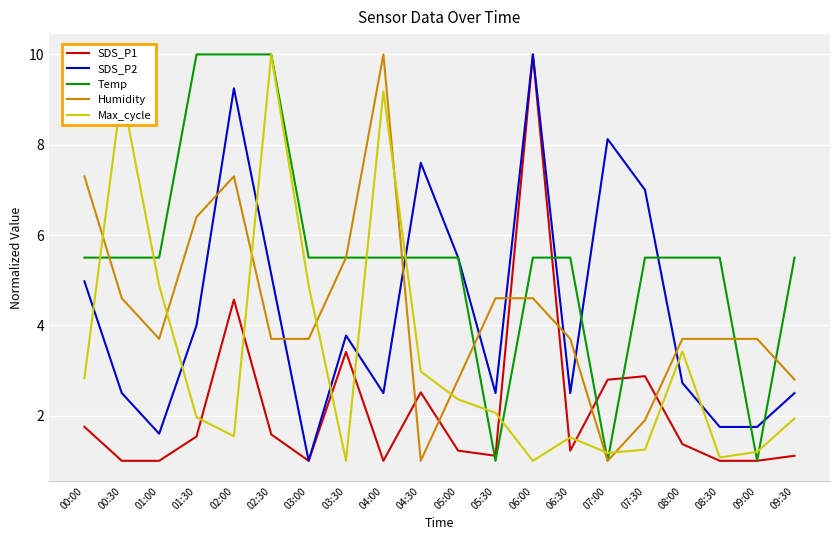

What is the smallest value displayed?

1.0